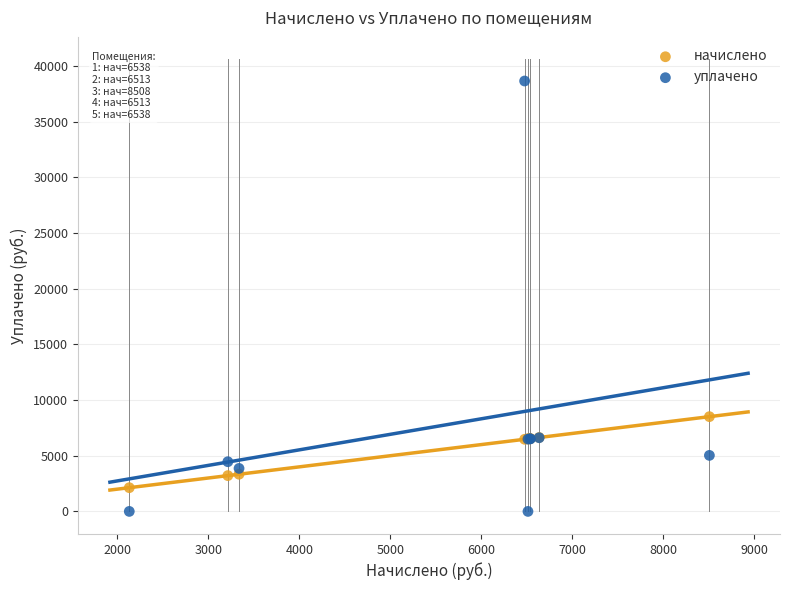

Which series contains the lowest Y value?

уплачено